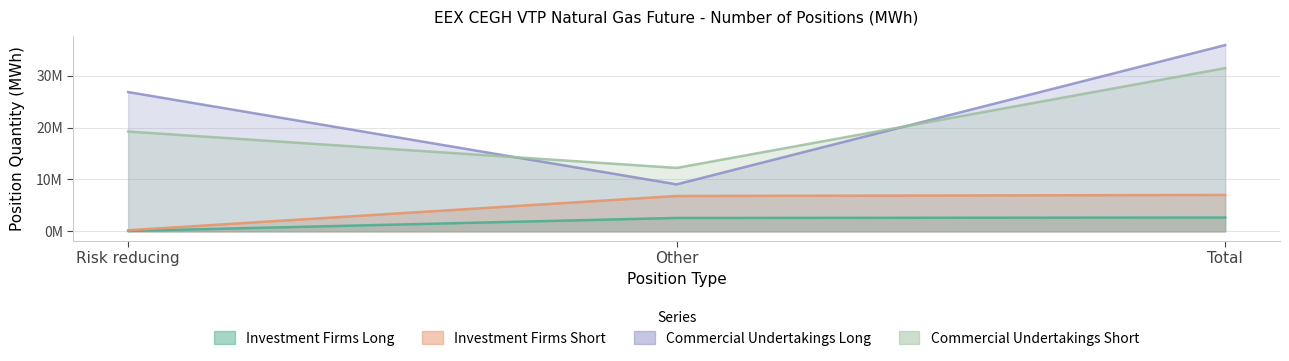

What is the sum of the Investment Firms Short values at Total and Risk reducing?

7219406